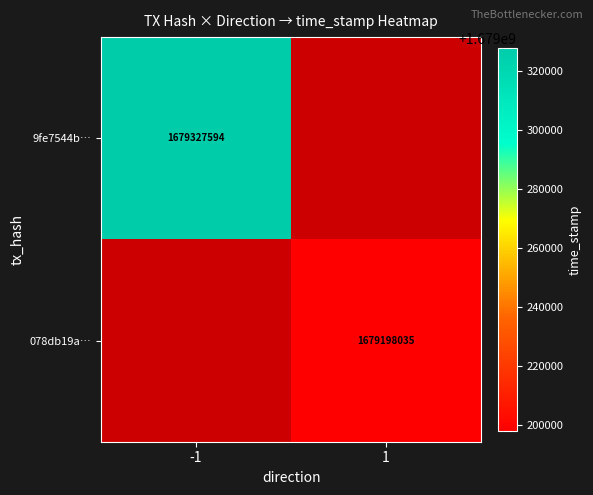

True or false: 078db19a… has a value of 1679198035 at 1.

True